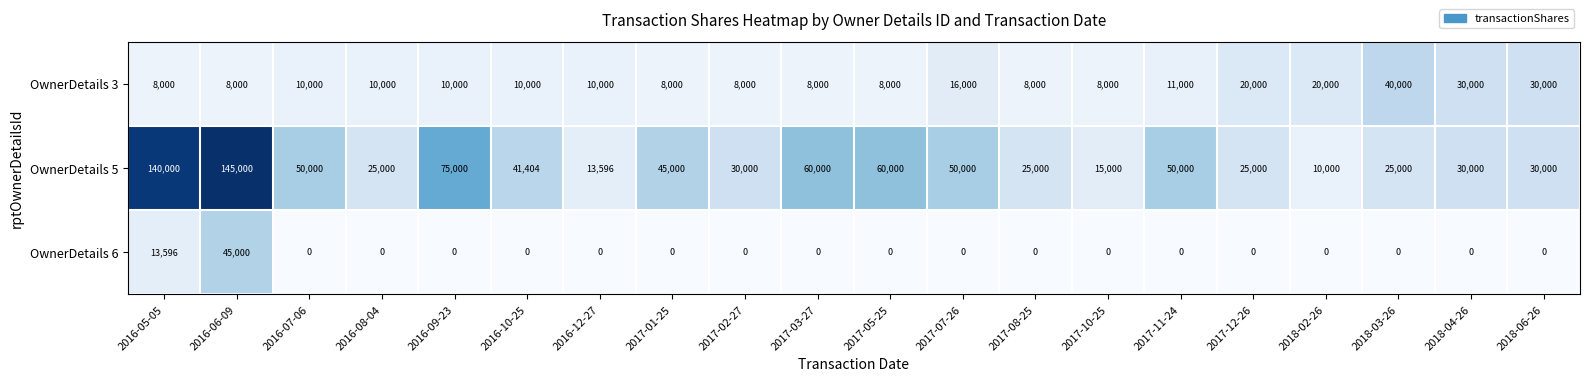

At how many categories does at least one series exceed 74572?

3